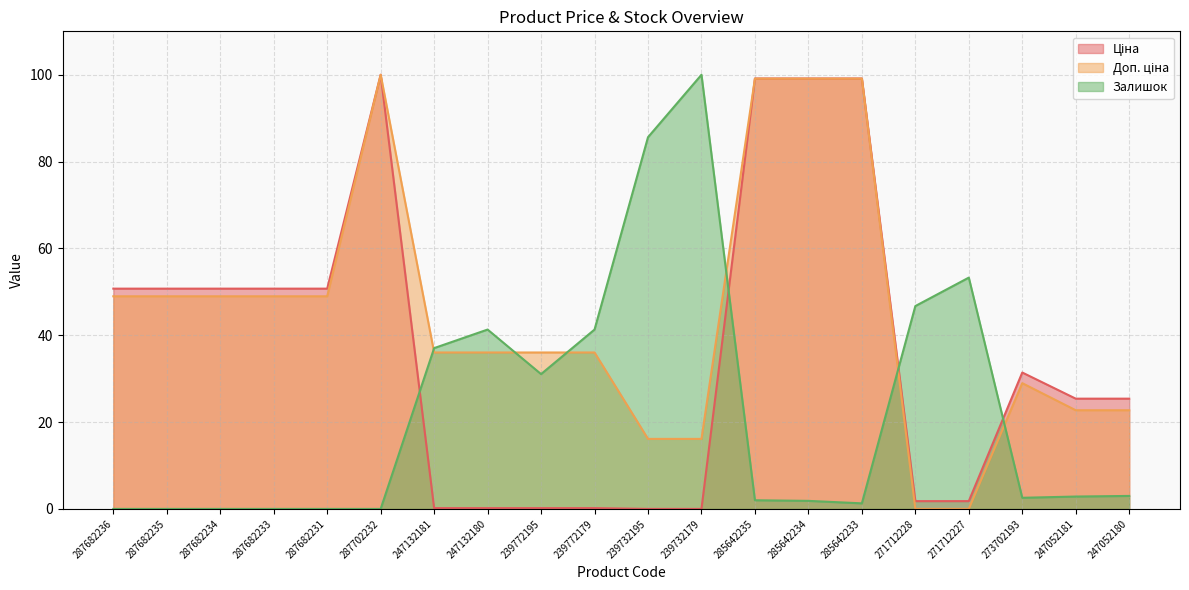

The Доп. ціна series shows 86.4 at 287682234. True or false?

False